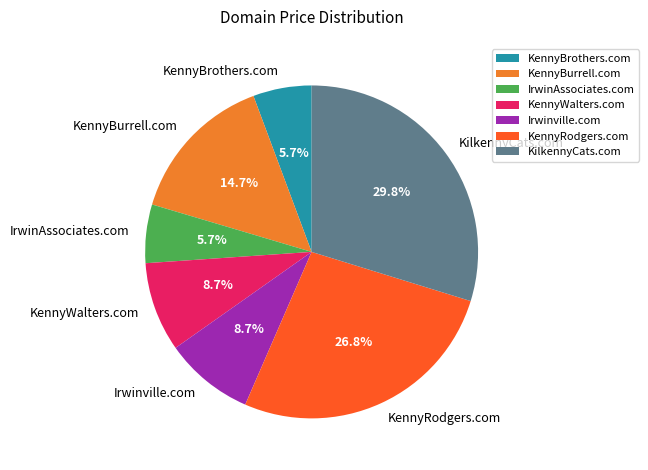

How much of the chart is everything except KennyBurrell.com?

85.3%